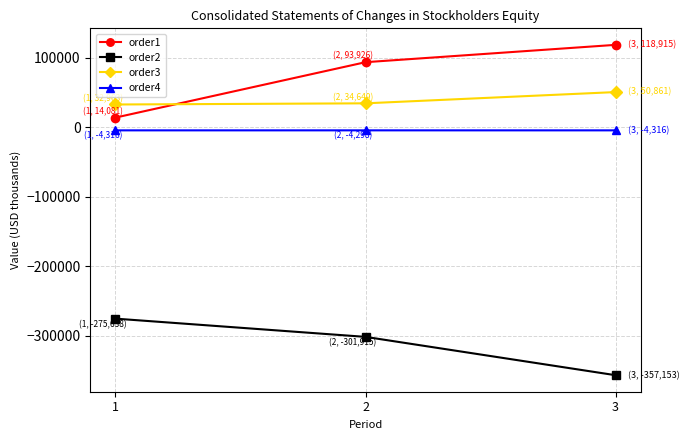

How many lines are shown in the chart?

4